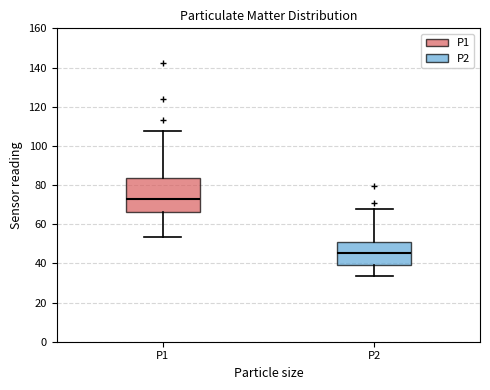

Reading left to right, read every box against the y-axis: the position of its median line, the range the box covers, and the ends of its whiskers. The values are not printed on the chart, so give them approximately, as read against the axis.

P1: median 72, box 66 to 84, whiskers 54 to 108
P2: median 46, box 40 to 52, whiskers 34 to 68